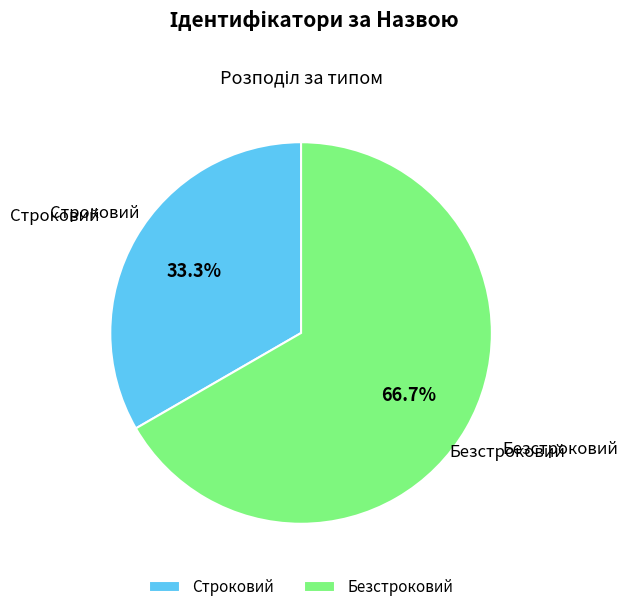

What is the smallest slice in the pie chart?

Строковий